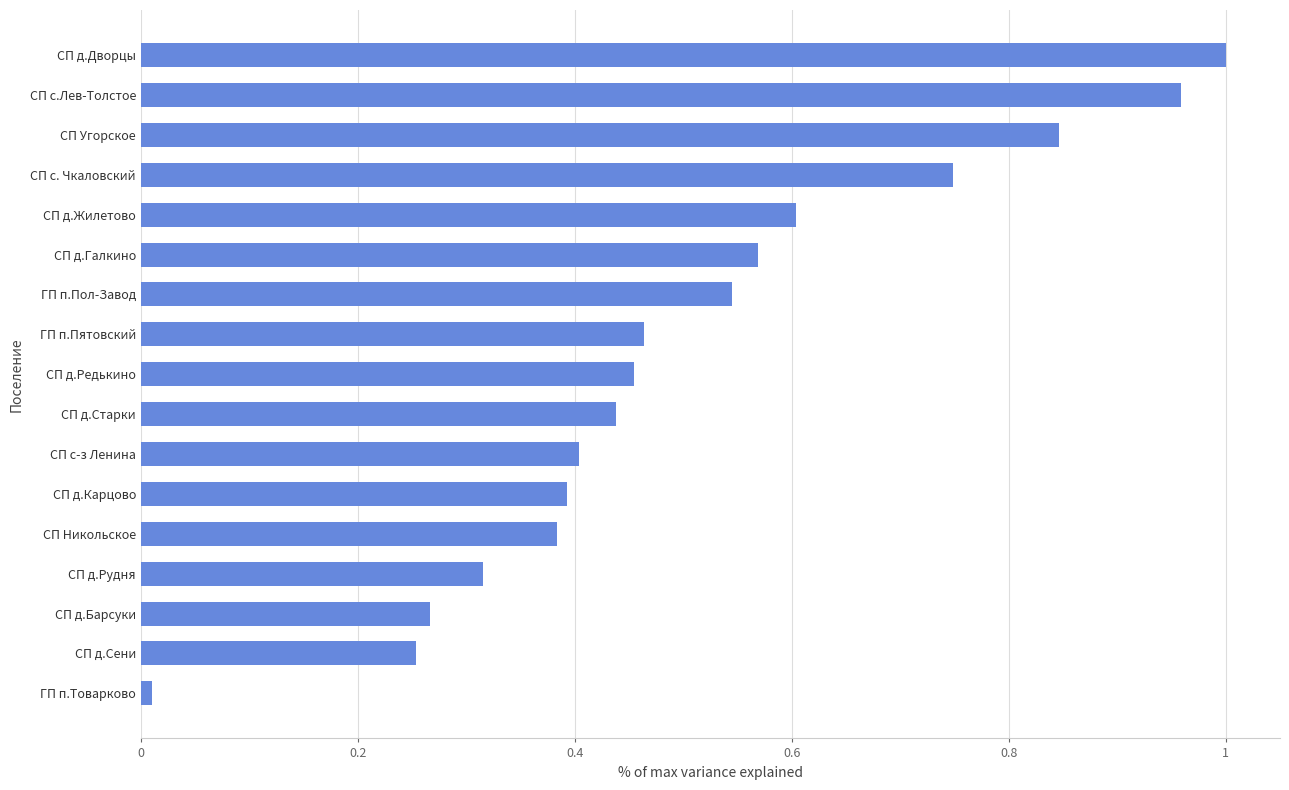

What is the label of the 9th bar from the top?

СП д.Редькино